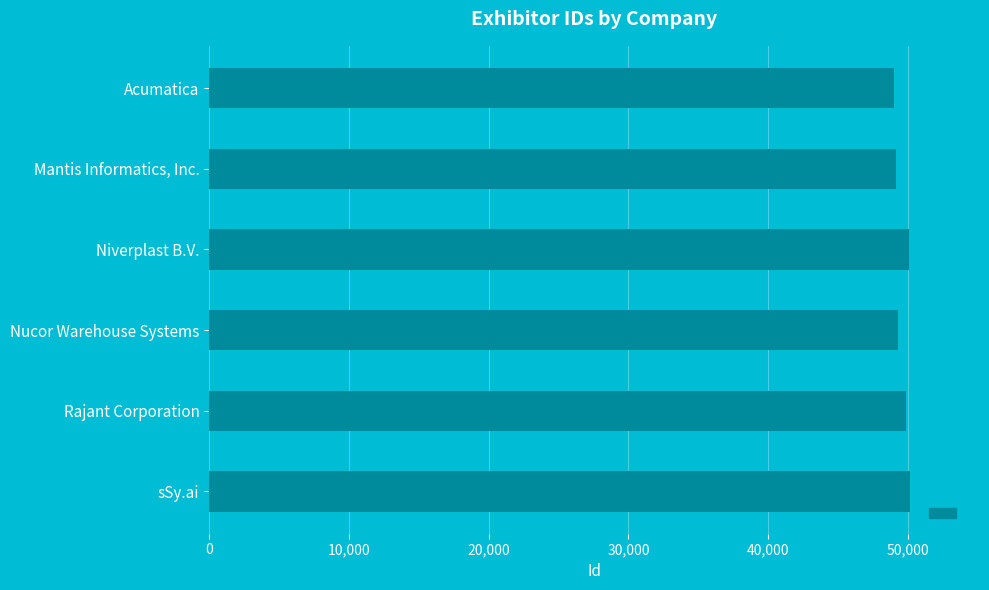

What is the greatest value displayed?

50144